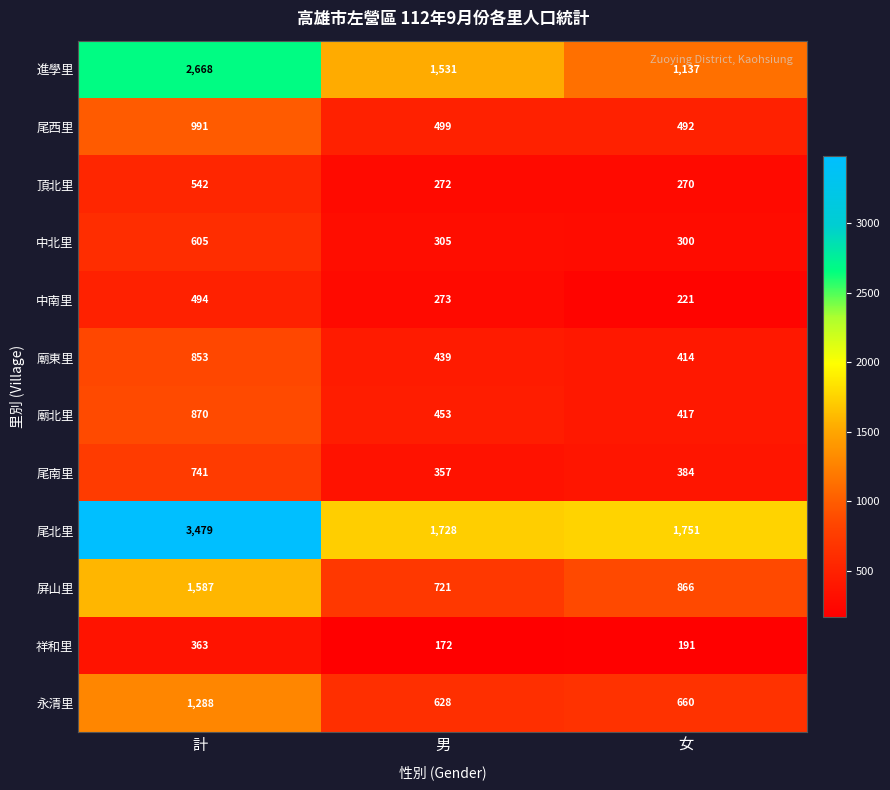

List the labels in order of 進學里 value, largest first.

計, 男, 女